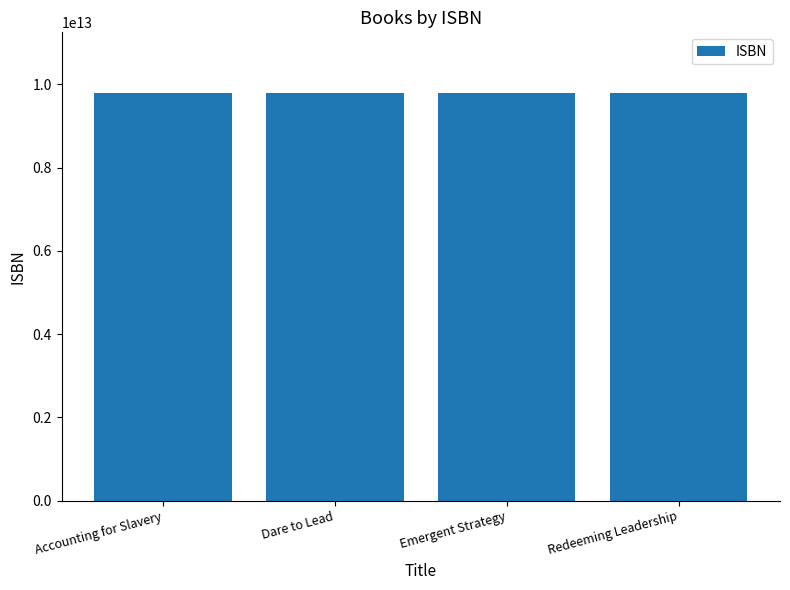

What is the average value?

9781459641720